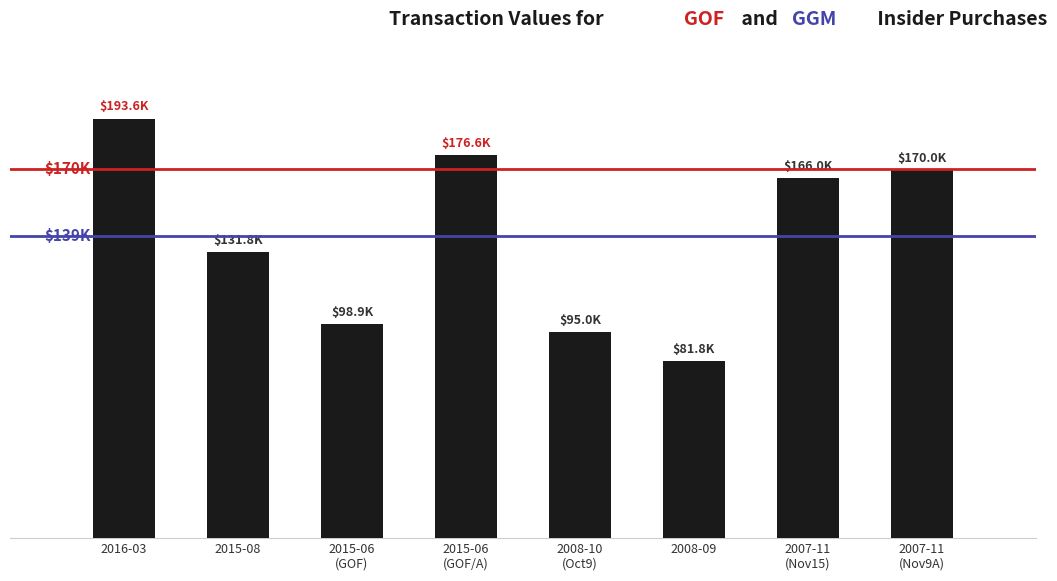

Does the chart contain any negative values?

No